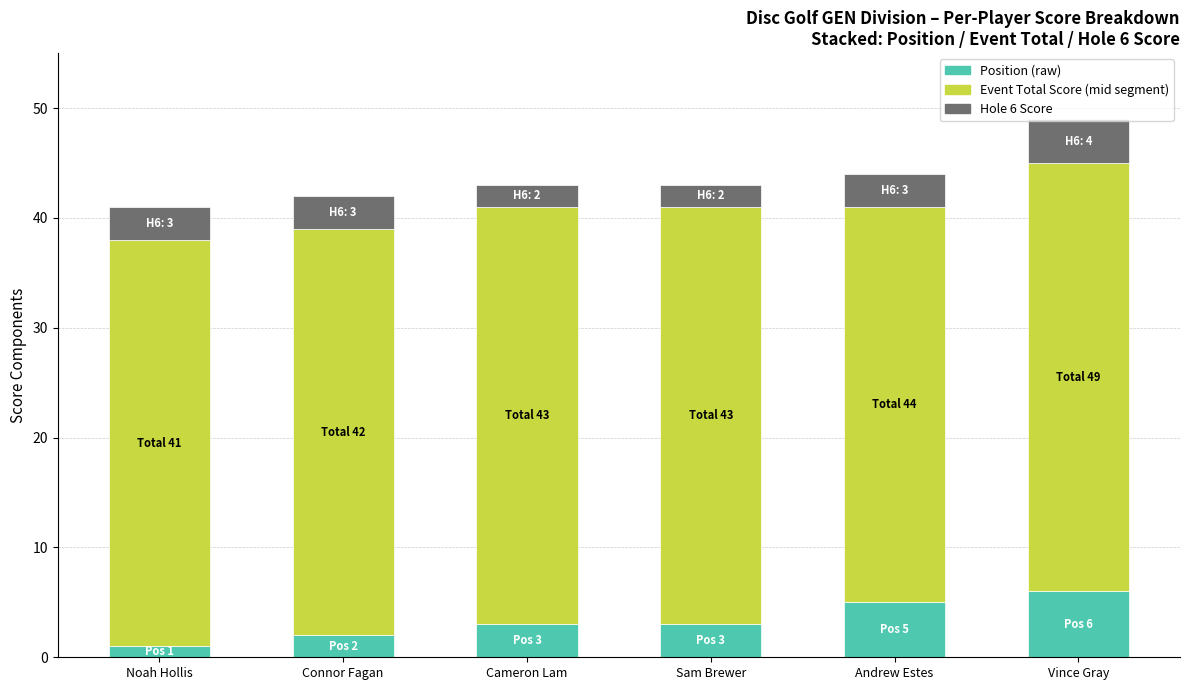

What is the total value across all series at Sam Brewer?

43